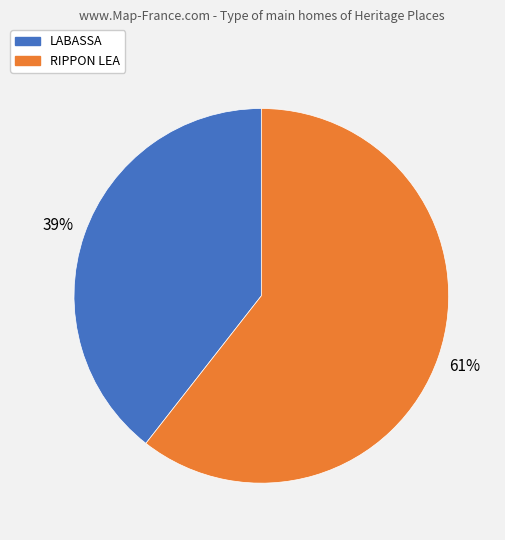

True or false: RIPPON LEA accounts for 61% of the total.

True